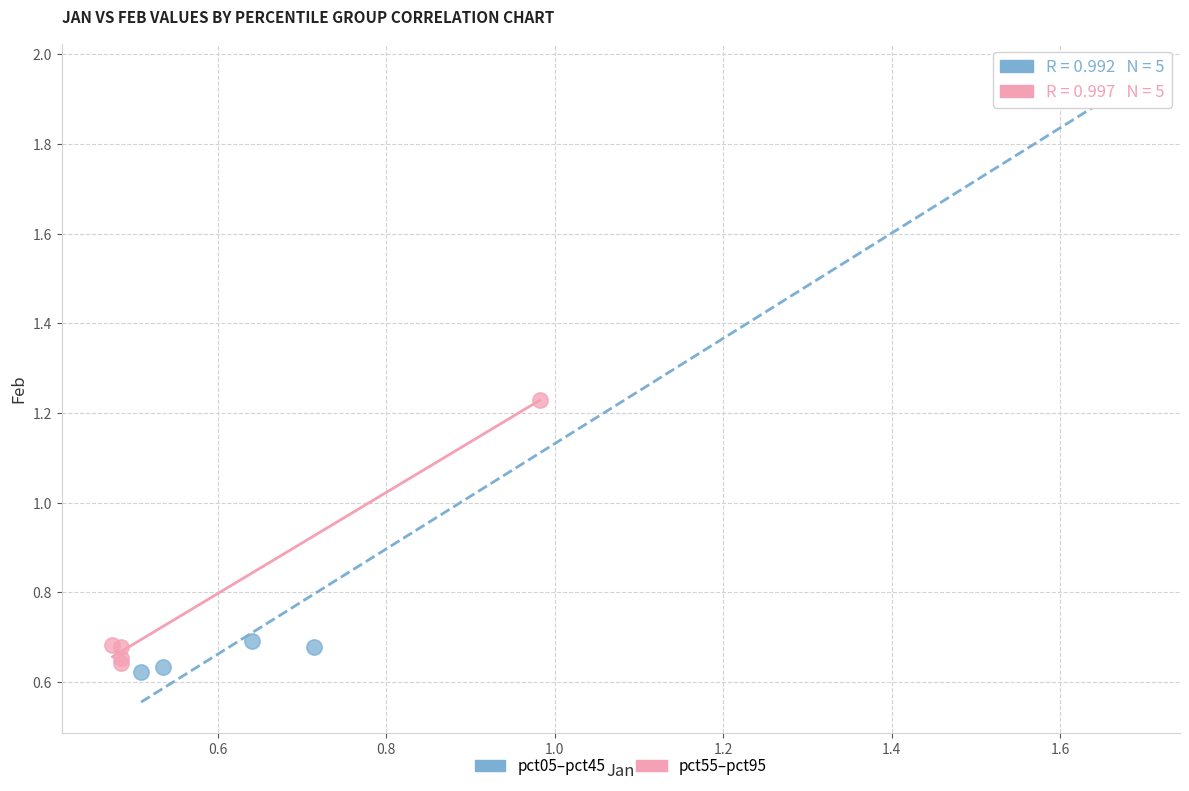

Which series has the widest spread of Y values?

pct05–pct45